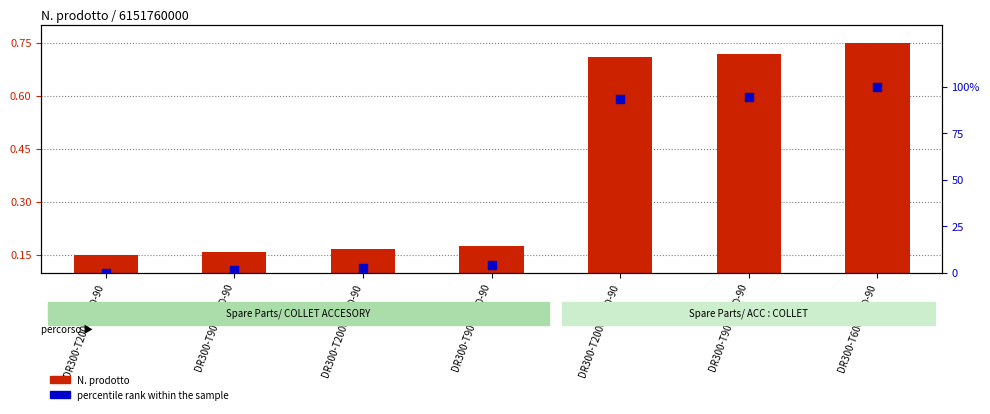

Which series contains the highest Y value?

percentile rank within the sample